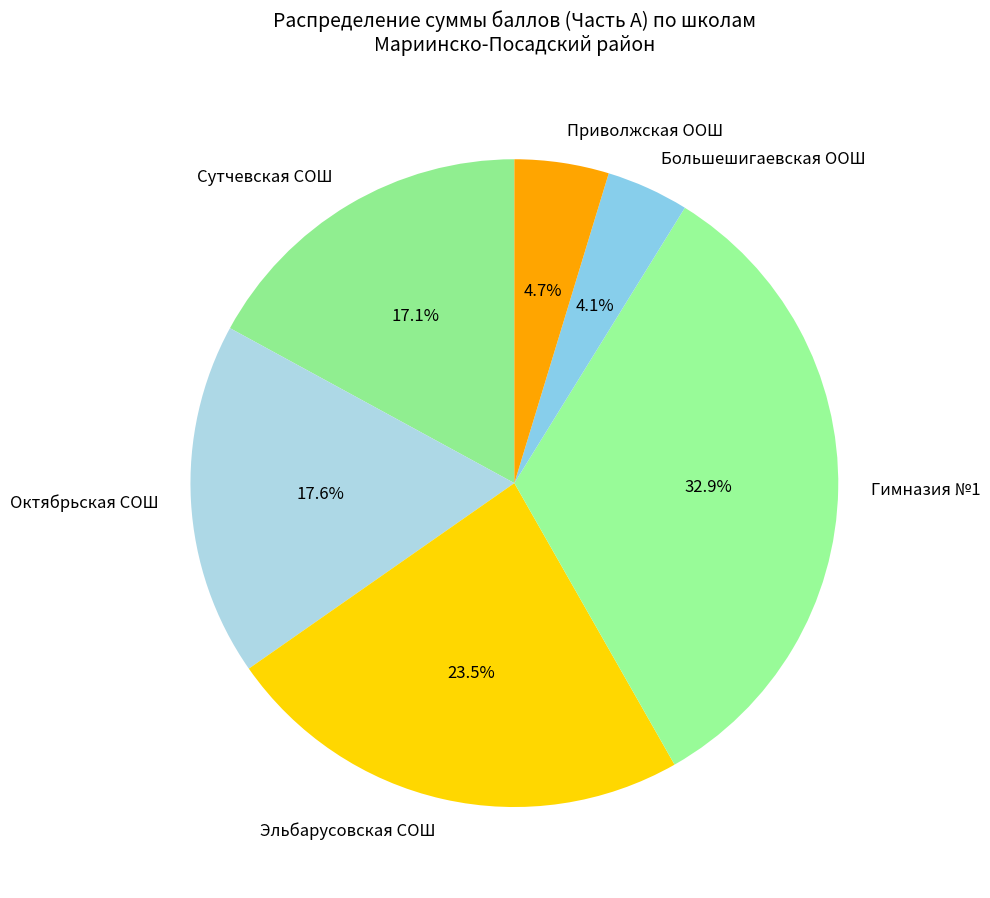

What percentage is NOT represented by Большешигаевская ООШ?

95.9%